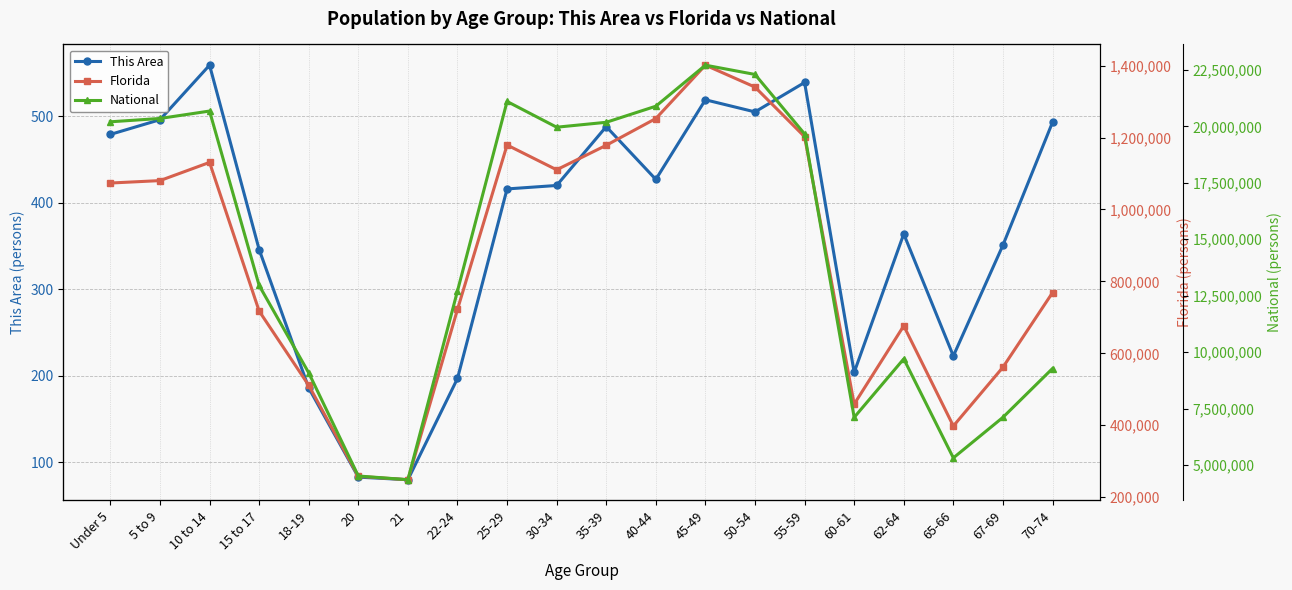

What is the sum of the Florida values at 25-29 and 18-19?

1690126